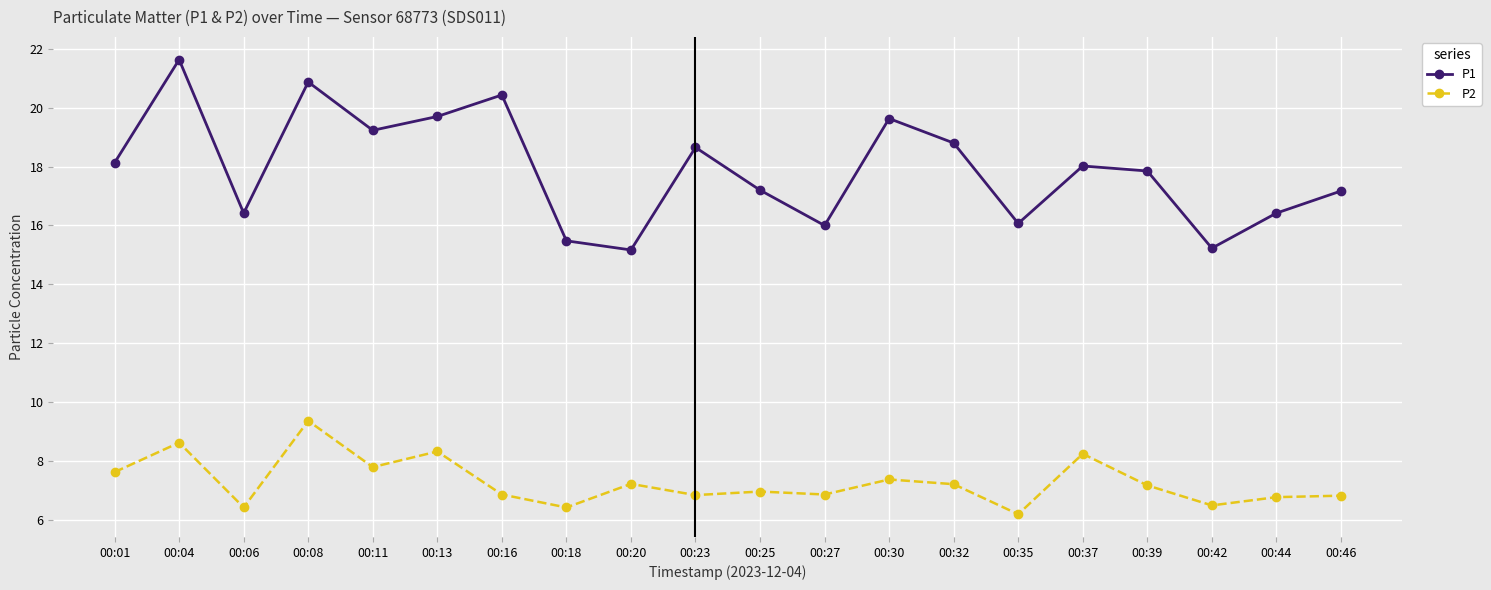

List the series in order of their peak value, lowest first.

P2, P1